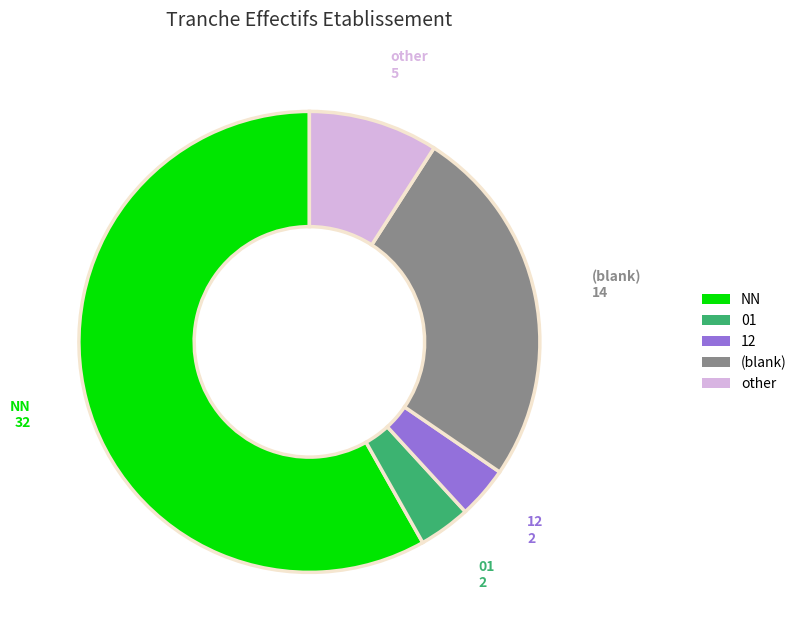

How many segments does this pie chart have?

5